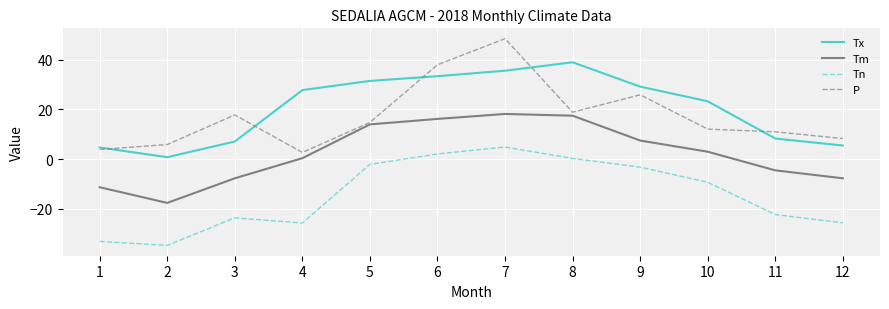

Which series has the widest spread of values?

P